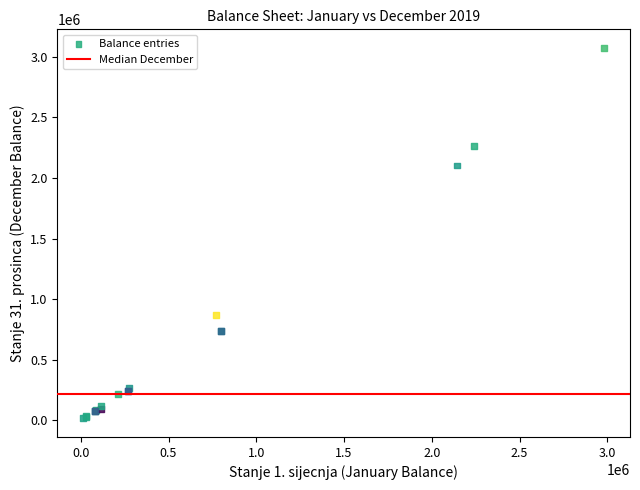

What Y value in the scatter plot is closest to 1544801?

2103542